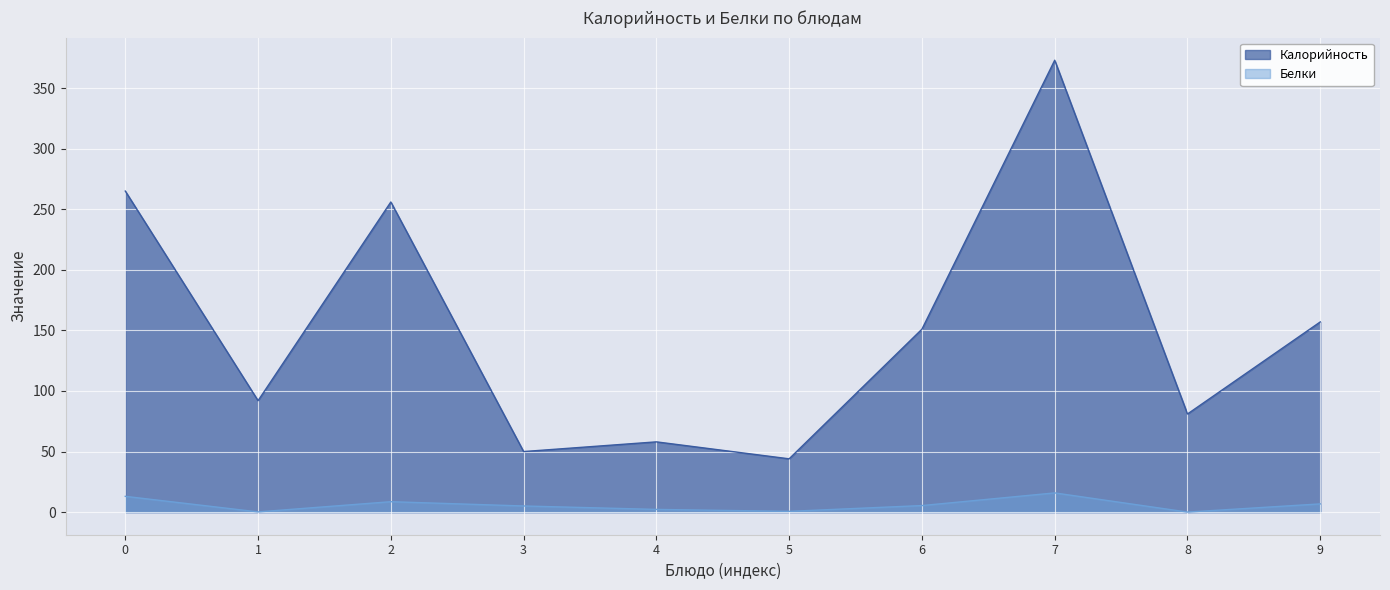

What is the spread (max minus min) of values at 7?

357.1